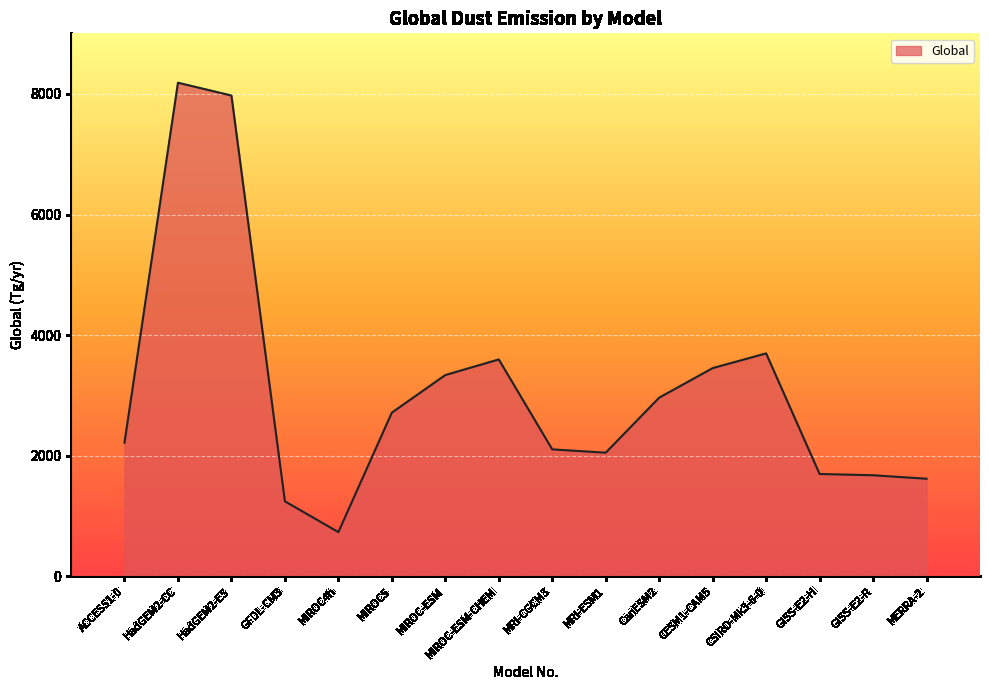

What value does the data have at CESM1-CAM5?

3454